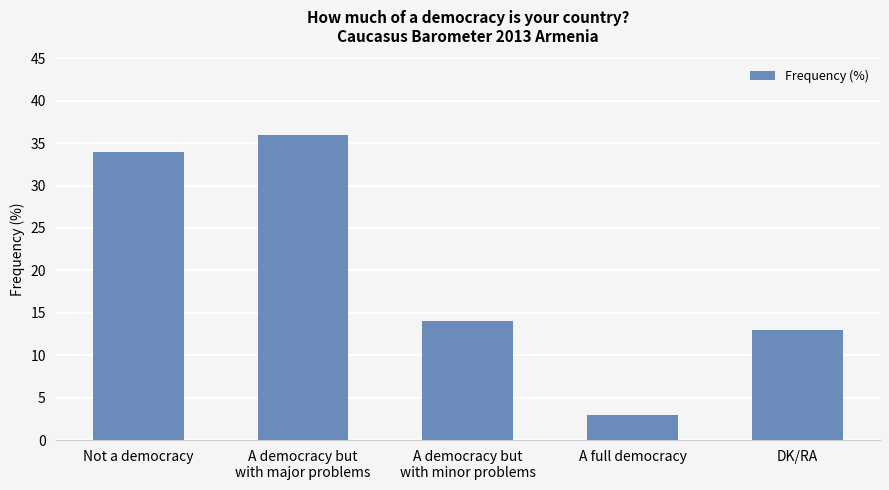

Rank the categories by value from highest to lowest.

A democracy but
with major problems, Not a democracy, A democracy but
with minor problems, DK/RA, A full democracy